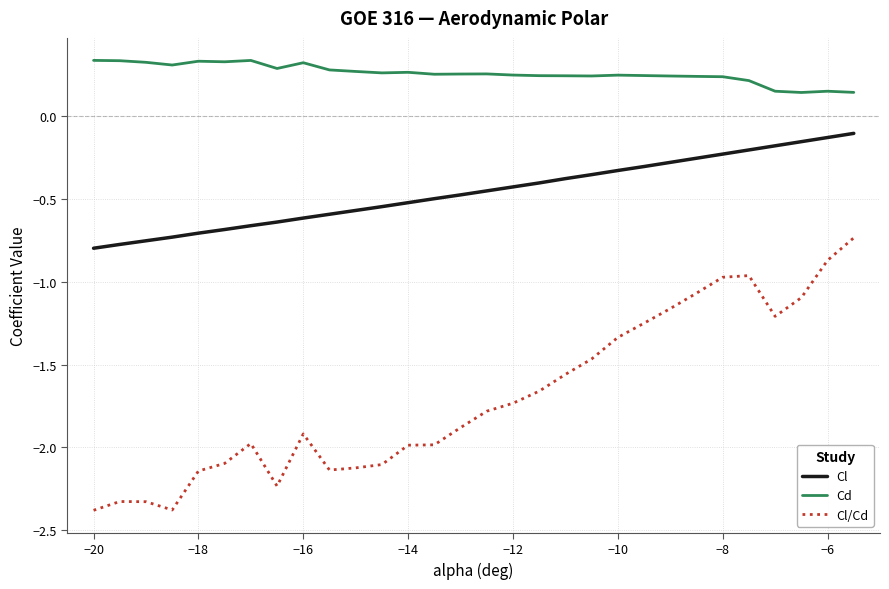

What is the difference between the maximum and minimum values in the Cl/Cd series?

1.6